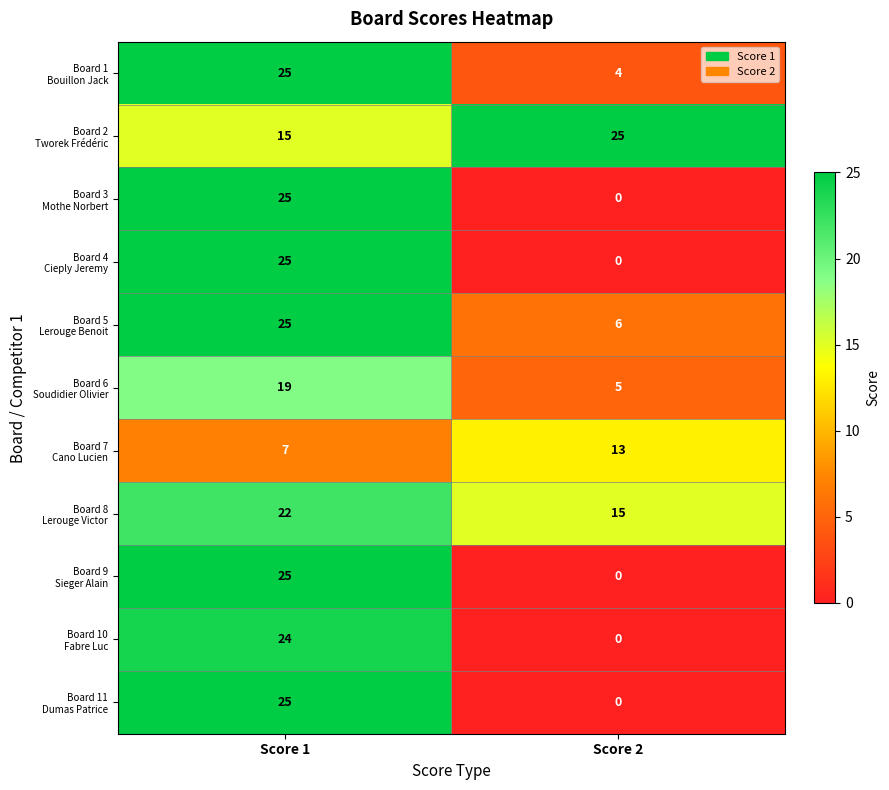

What is the greatest value displayed?

25